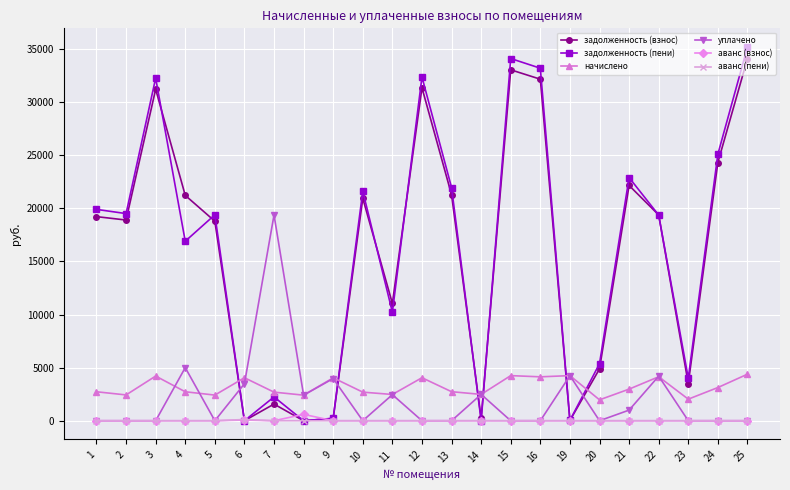

What are all the series names shown in the legend?

задолженность (взнос), задолженность (пени), начислено, уплачено, аванс (взнос), аванс (пени)